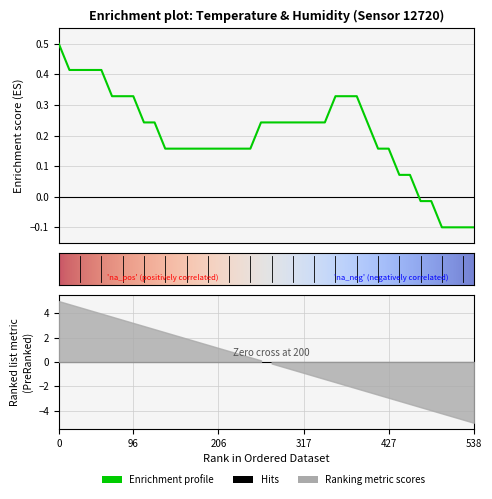

Reading left to right, extract all data points from this chart.

0.5	0.4	0.4	0.4	0.4	0.3	0.3	0.3	0.2	0.2	0.2	0.2	0.2	0.2	0.2	0.2	0.2	0.2	0.2	0.2	0.2	0.2	0.2	0.2	0.2	0.2	0.3	0.3	0.3	0.2	0.2	0.2	0.1	0.1	-0.0	-0.0	-0.1	-0.1	-0.1	-0.1